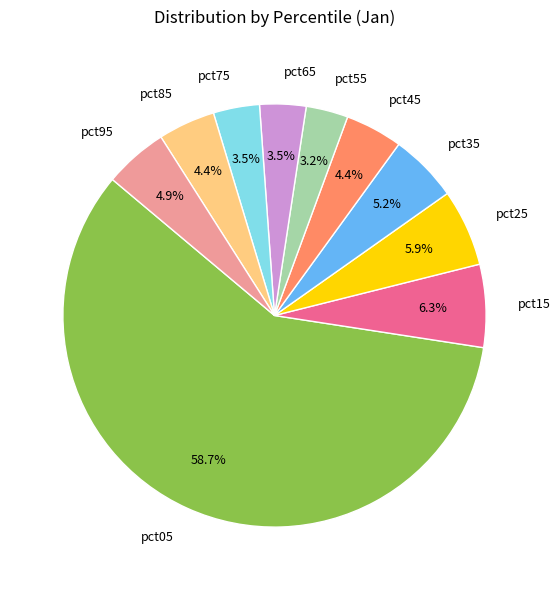

Approximately how many times larger is the value at pct85 compared to pct05?

0.1